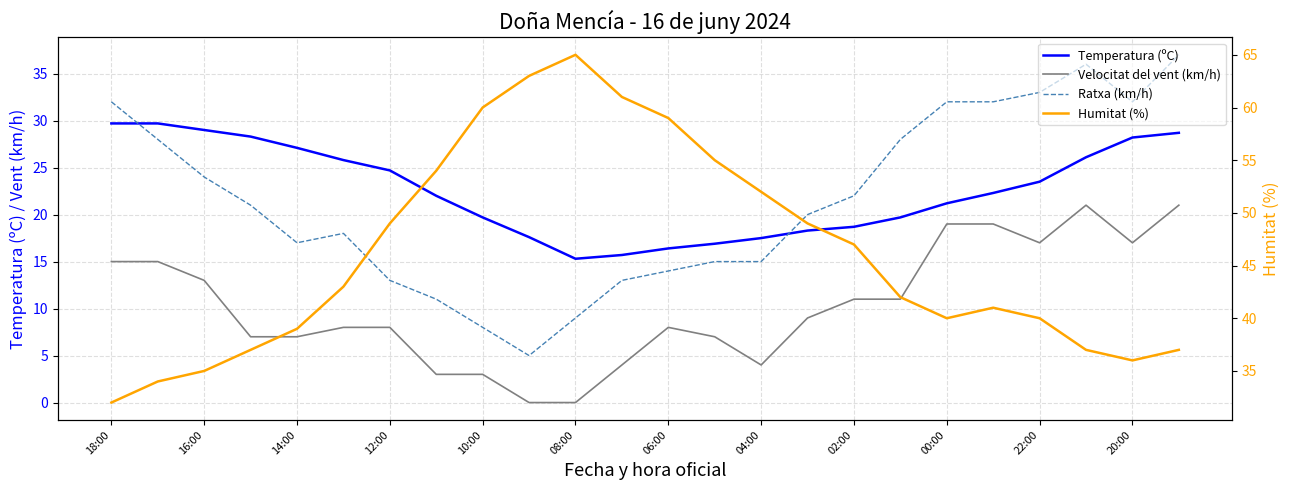

Rank the series by their maximum value, from lowest to highest.

Velocitat del vent (km/h), Temperatura (ºC), Ratxa (km/h), Humitat (%)